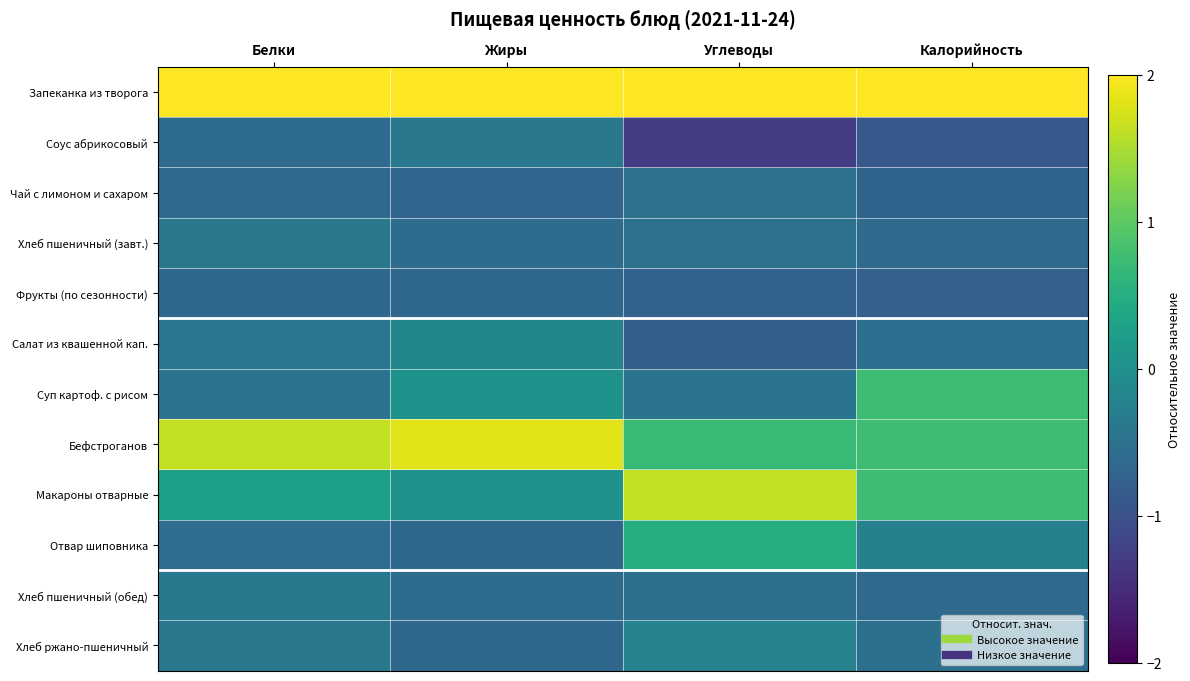

Which has a higher value, Белки or Калорийность?

Калорийность